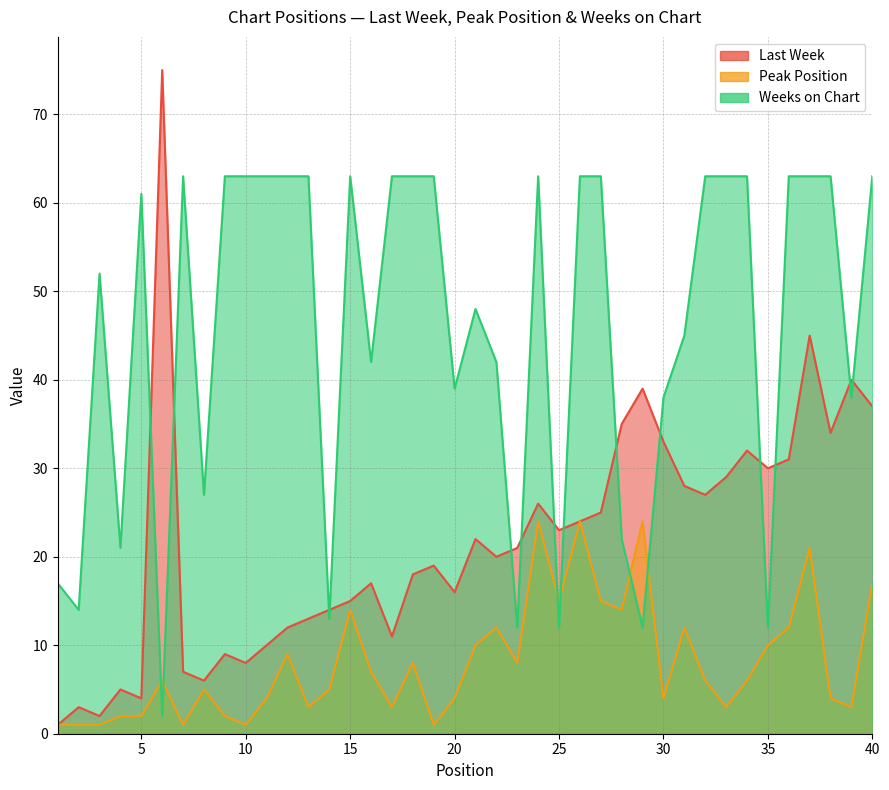

After their last crossing, which series has the higher values: Last Week or Weeks on Chart?

Weeks on Chart